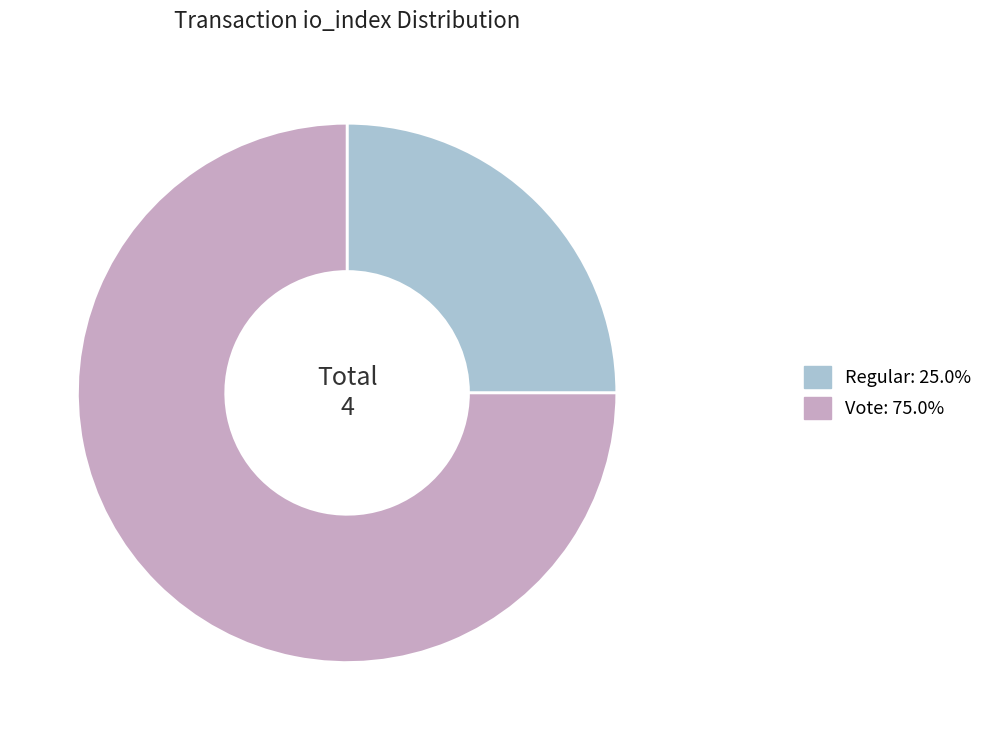

Is the sum of Regular: 25.0% and Vote: 75.0% greater than half?

Yes